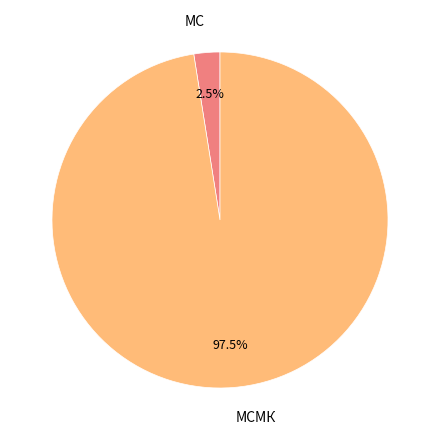

Do МСМК and МС together represent more than half of the pie?

Yes